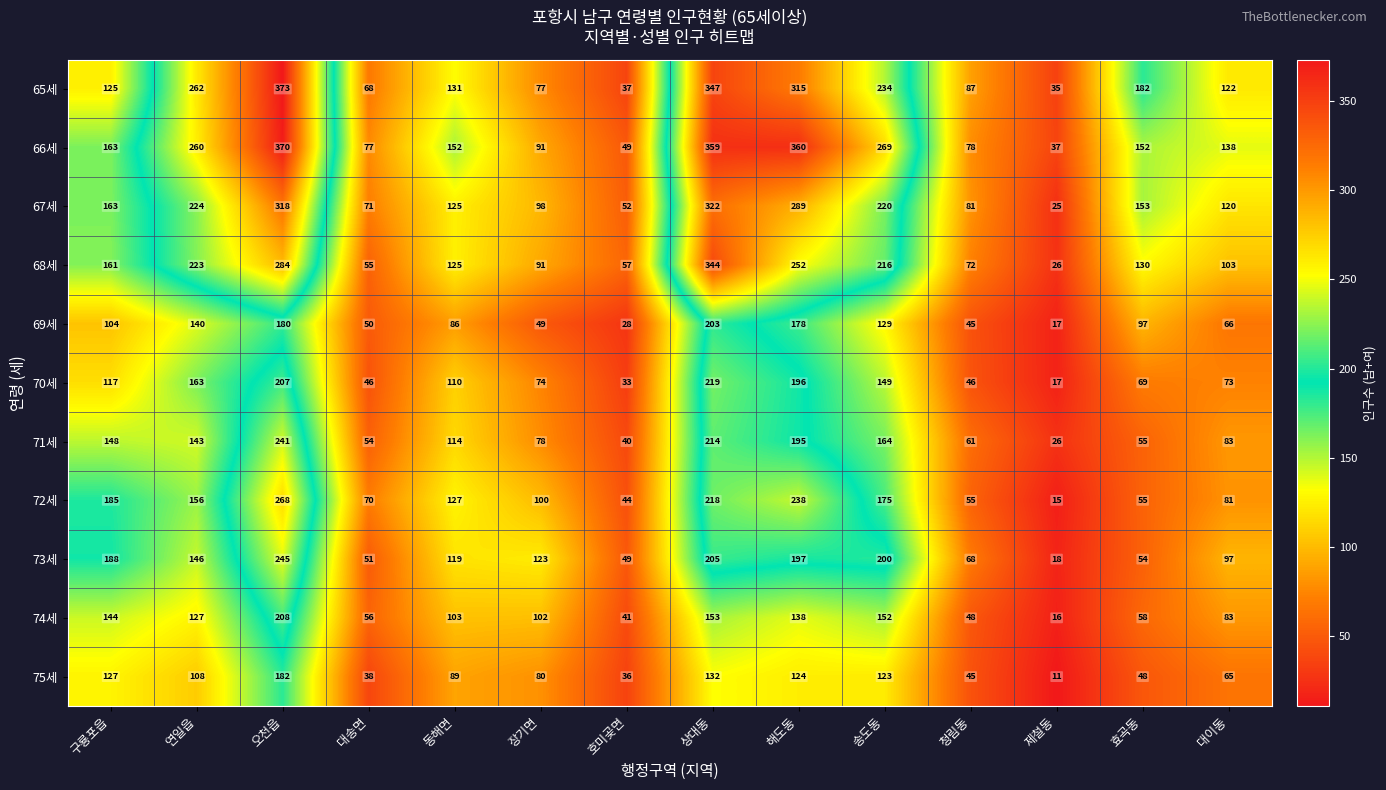

Rank the categories by 71세 value from lowest to highest.

제철동, 호미곶면, 대송면, 효곡동, 청림동, 장기면, 대이동, 동해면, 연일읍, 구룡포읍, 송도동, 해도동, 상대동, 오천읍